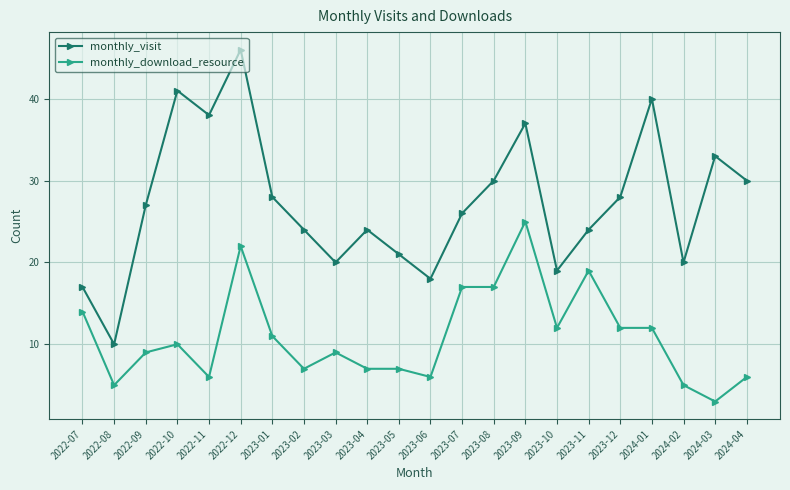

True or false: monthly_download_resource and monthly_visit intersect in this chart.

False